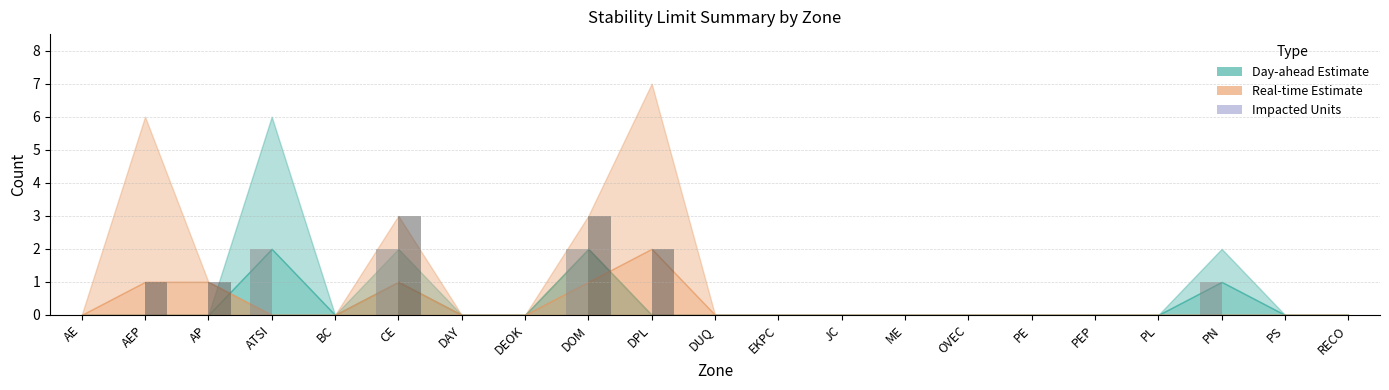

How many series are shown in this chart?

2